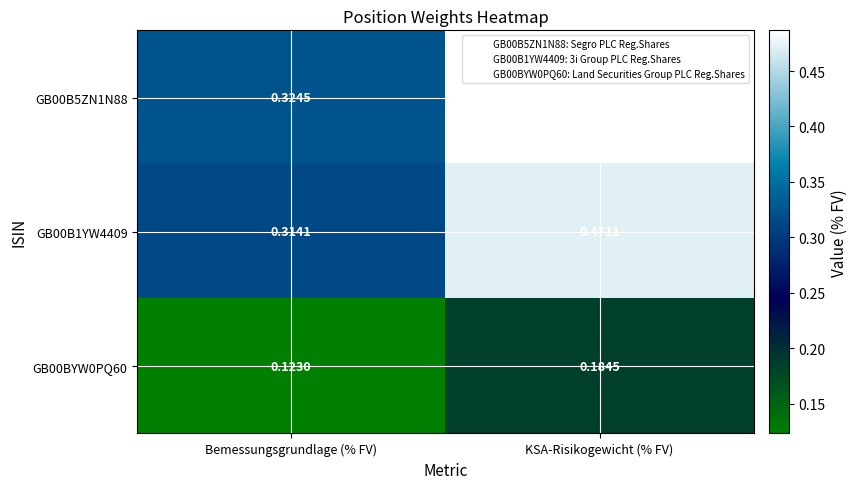

Where is GB00B5ZN1N88 nearest to the value 0?

Bemessungsgrundlage (% FV)